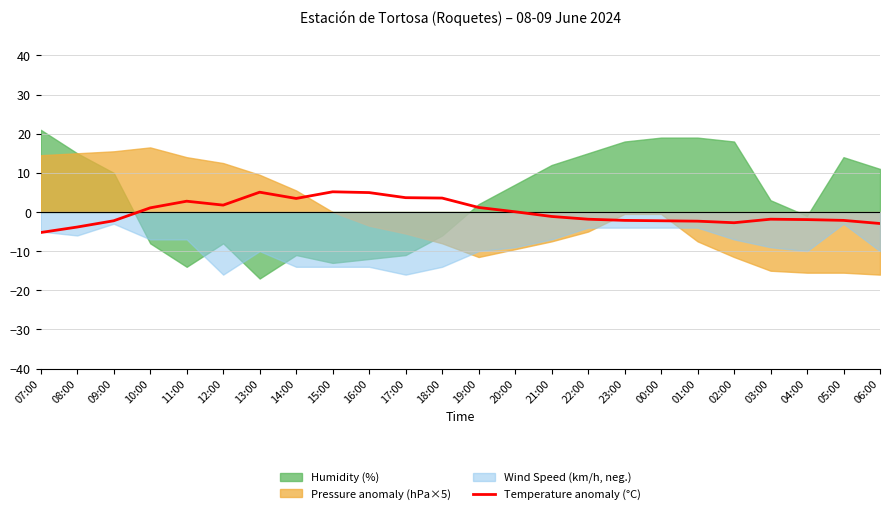

Where does the data first go above -1?

10:00